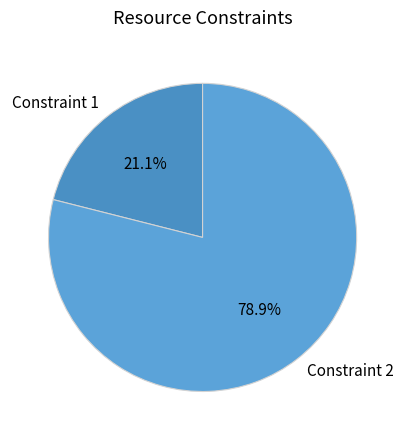

Which category has the smallest portion of the pie?

Constraint 1